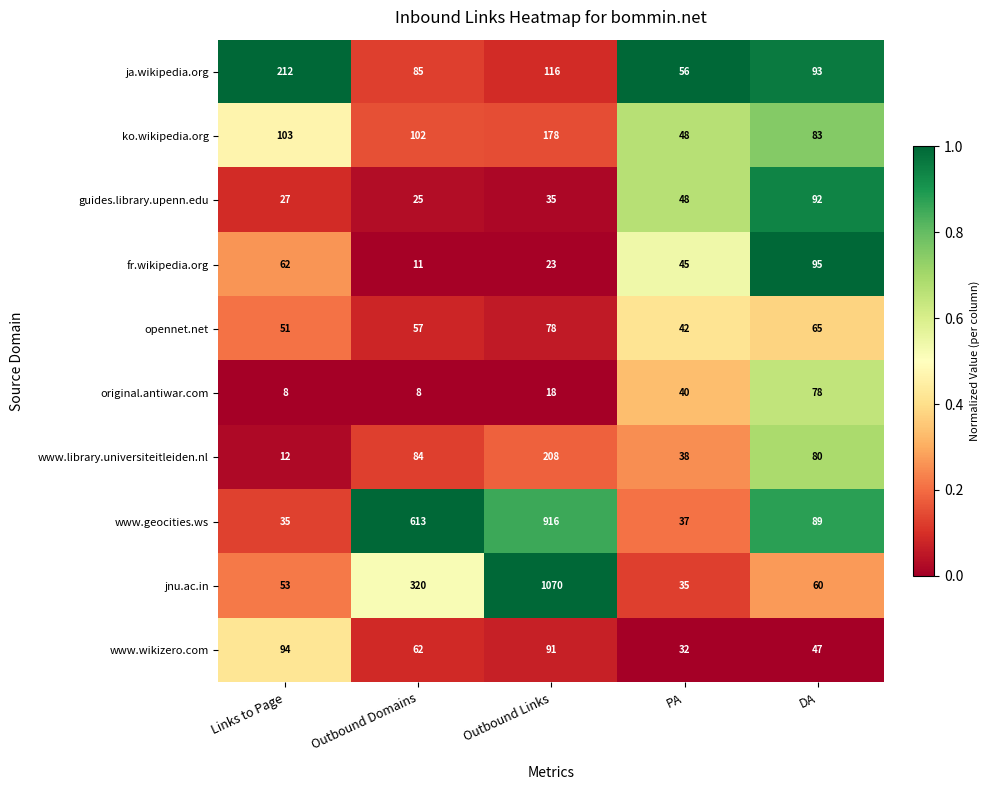

Which series has the largest range (max minus min)?

jnu.ac.in